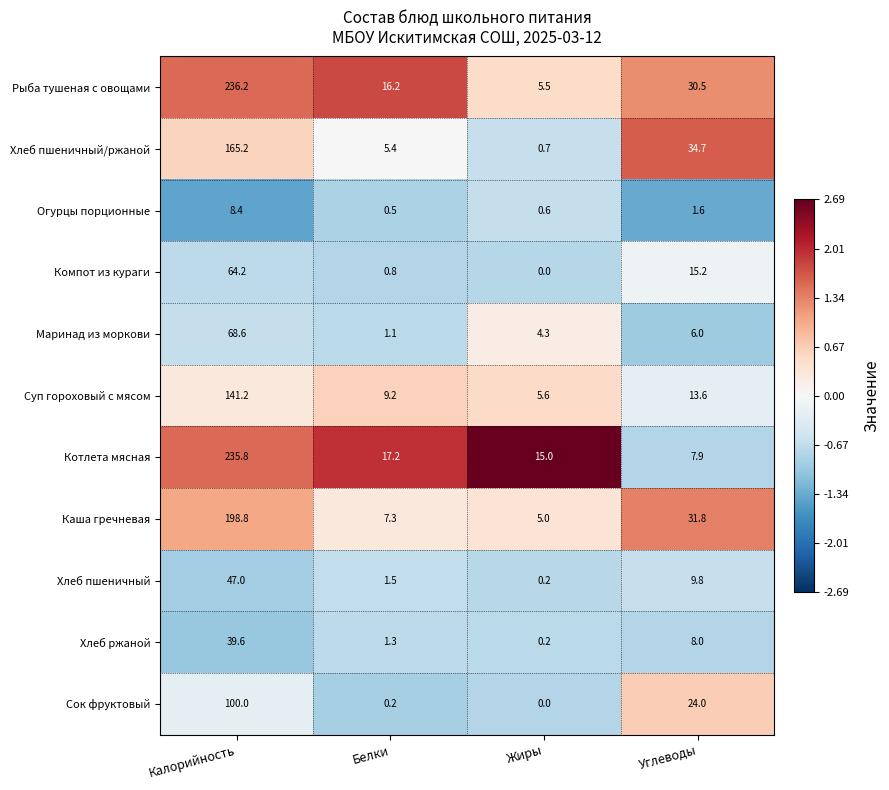

At how many categories does at least one series exceed 16?

3